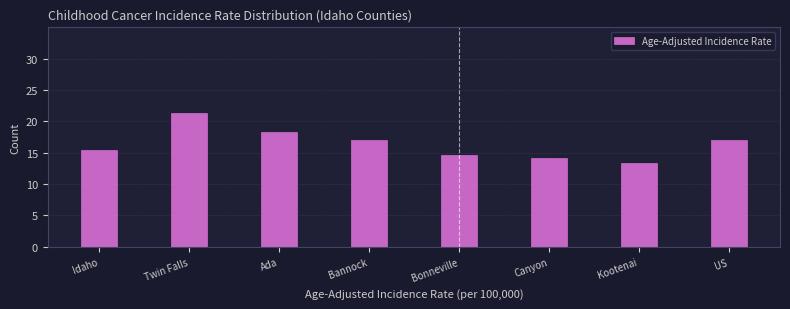

What is the average value?

16.4